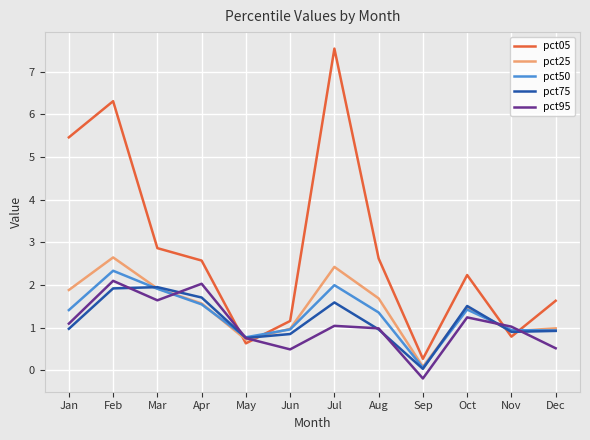

At which category does pct50 reach its first local peak?

Feb